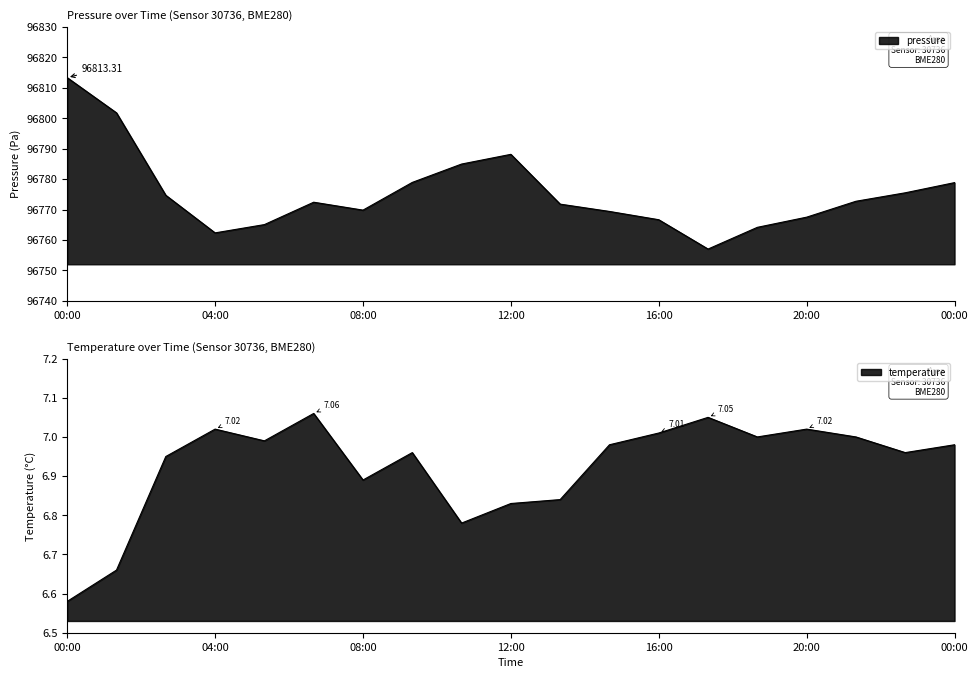

At which category is the sum across all series the highest?

00:00